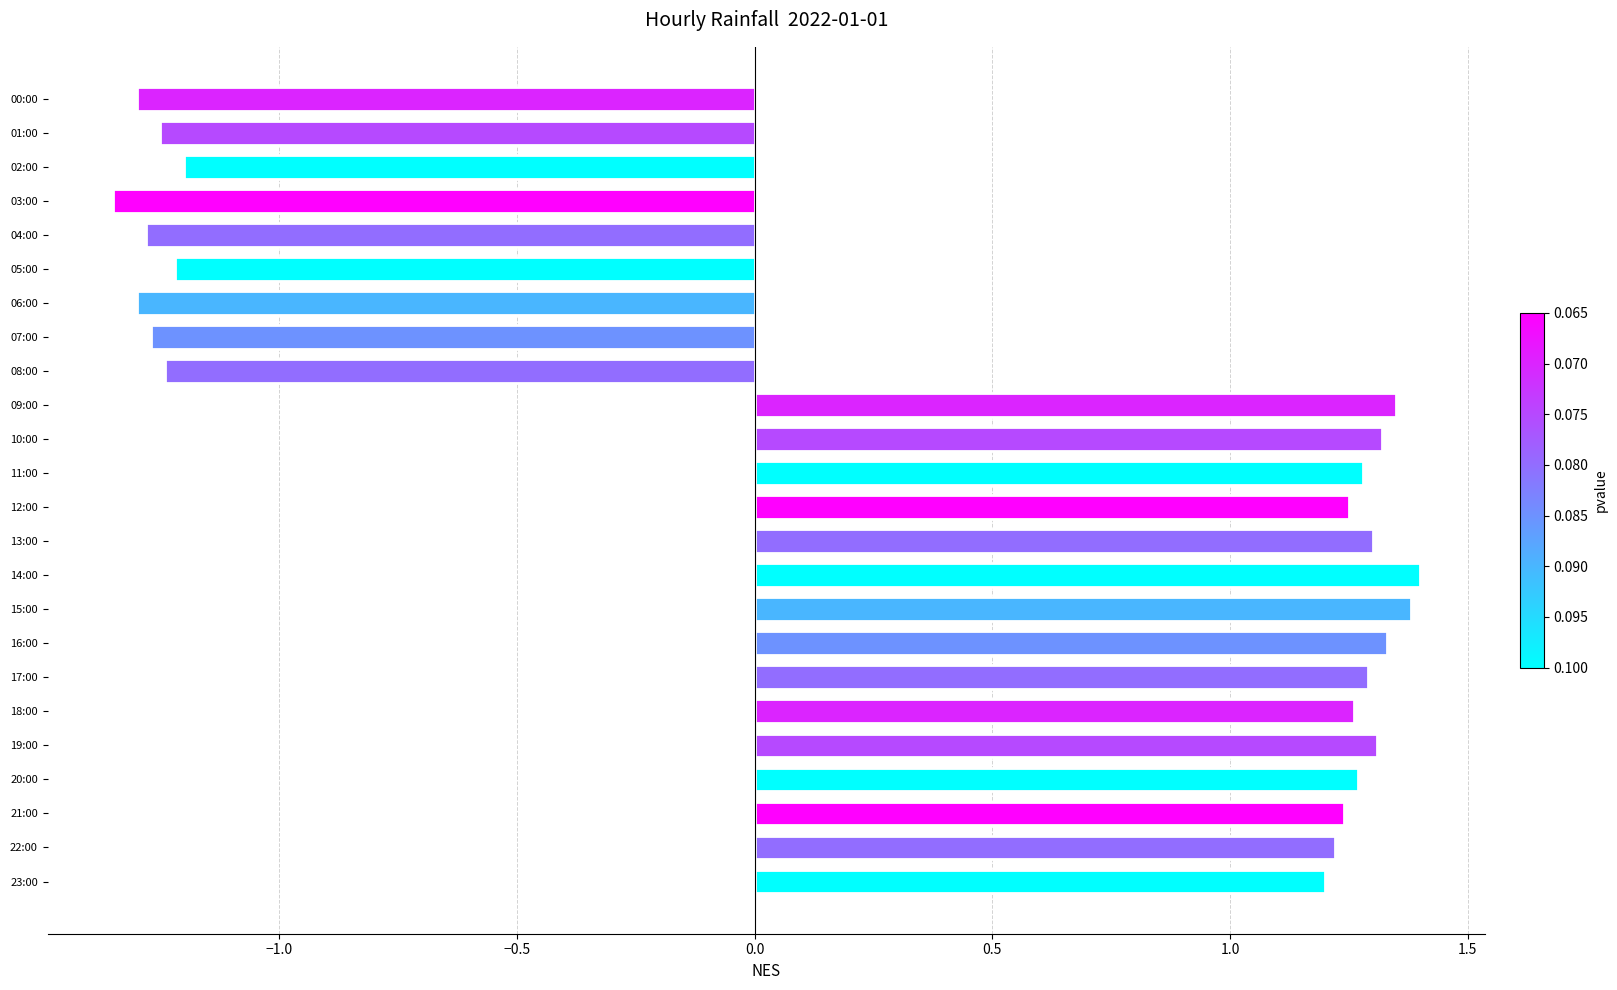

Between 09:00 and 23:00, which is larger?

09:00